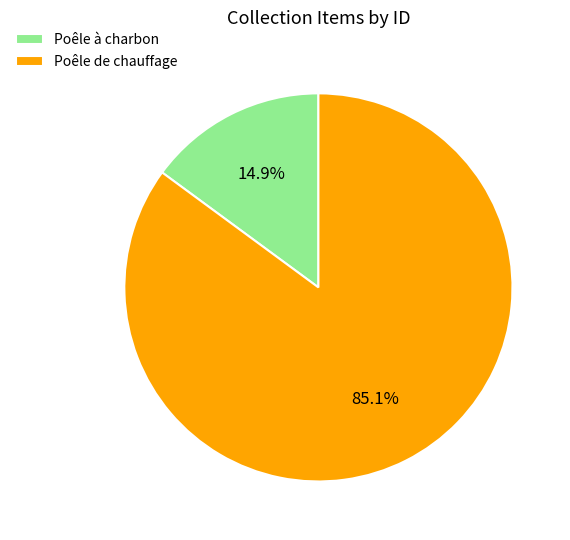

How many segments does this pie chart have?

2